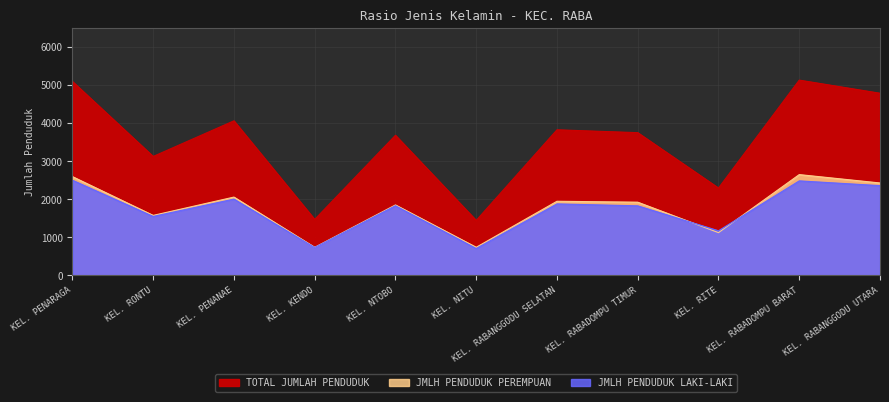

In JMLH PENDUDUK PEREMPUAN, how many points are lower than both neighbors (excluding endpoints)?

4